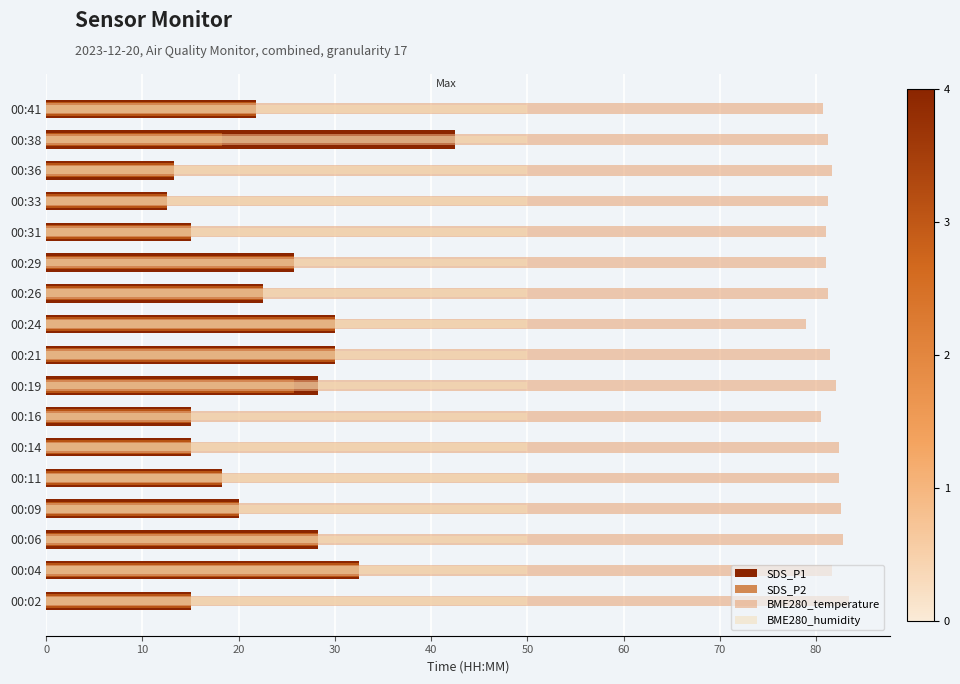

What is the sum of all BME280_temperature values?

1386.5